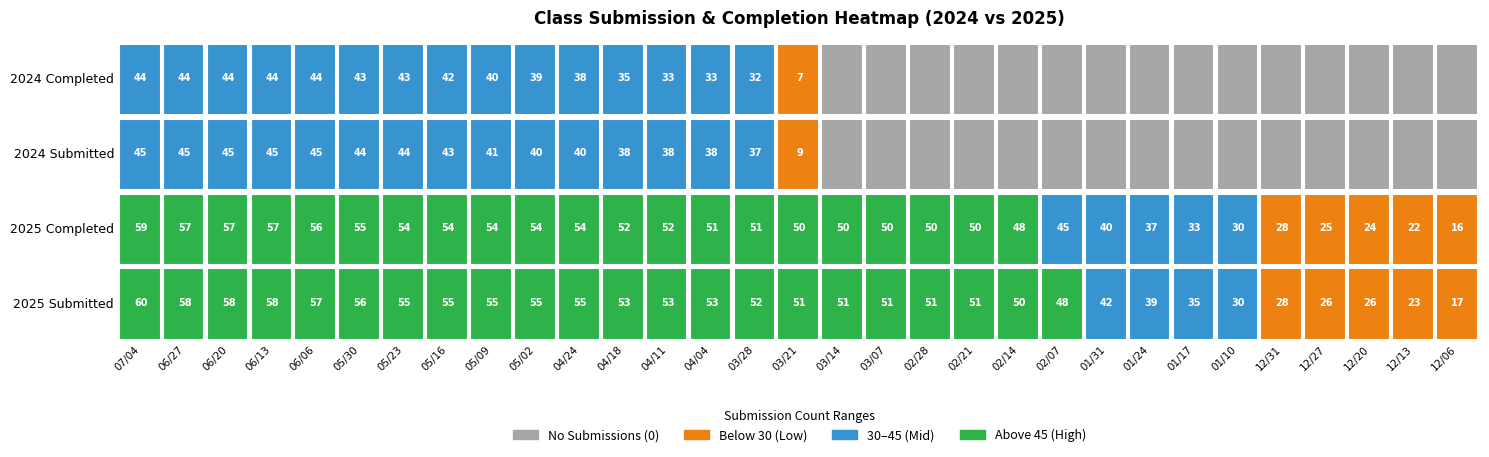

Is the value of 2024 Completed at 03/07 greater than the value of 2025 Submitted at 05/23?

No